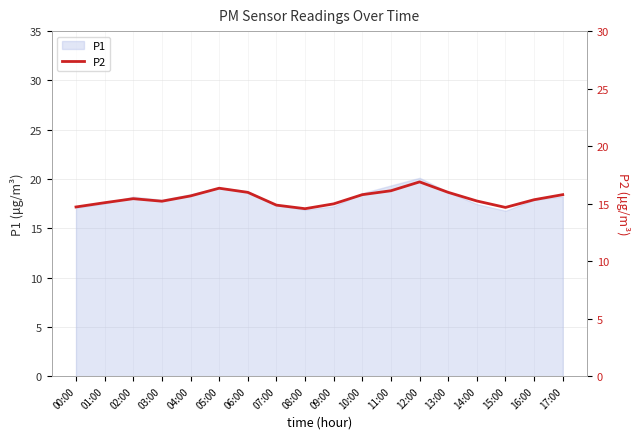

Where is the data nearest to the value 15?

09:00